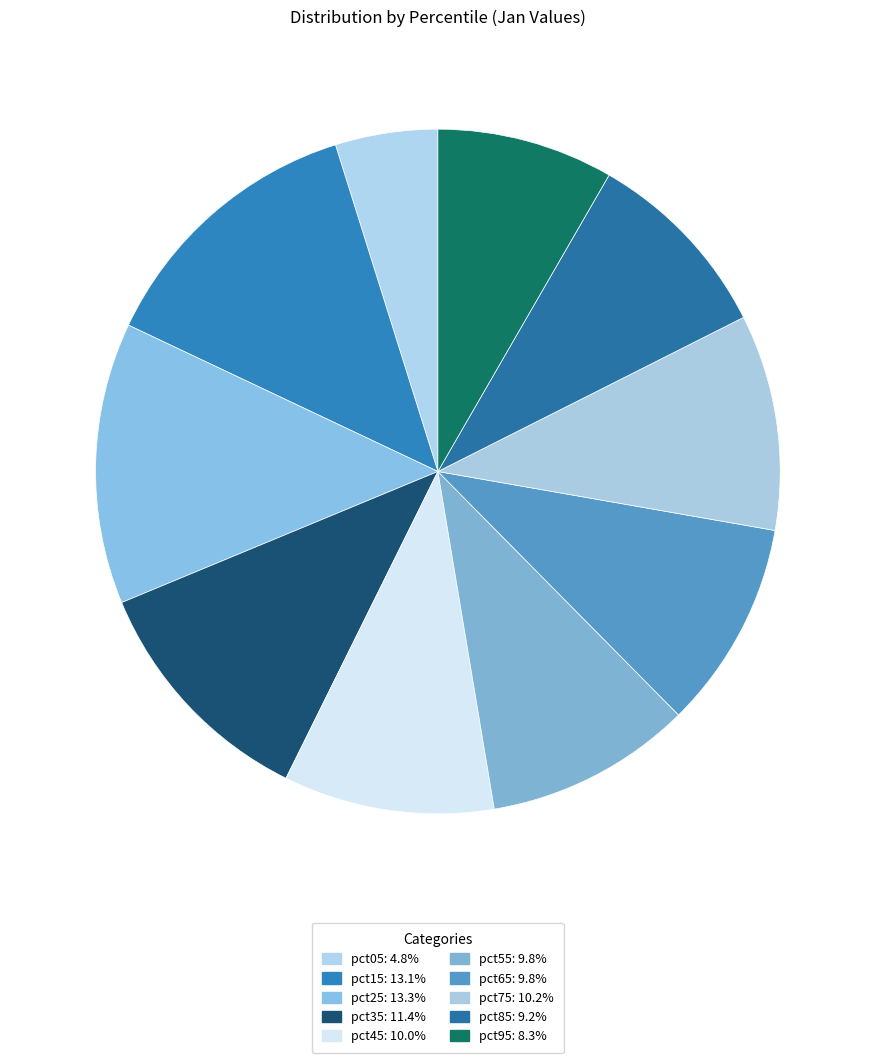

How many slices are in this pie chart?

10